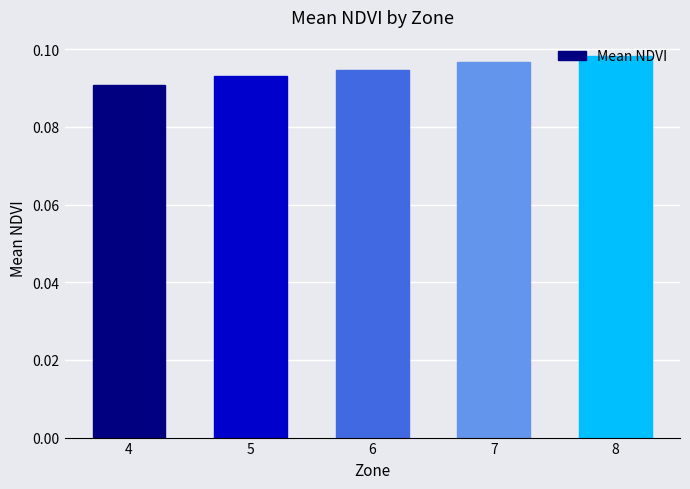

Between 7 and 6, which is larger?

7